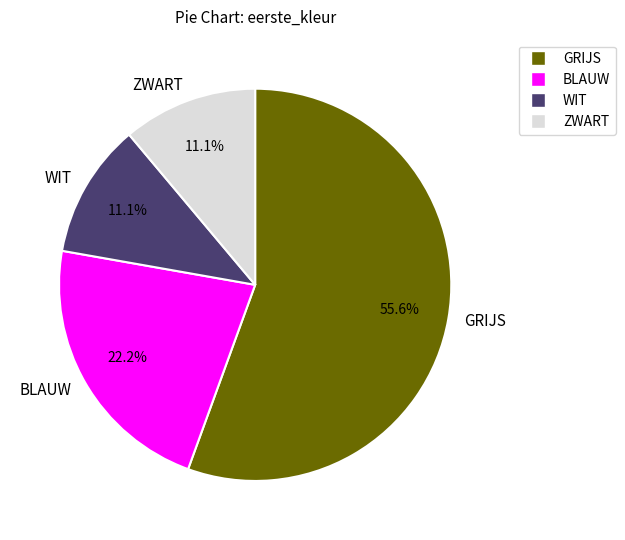

Between GRIJS and ZWART, which is larger?

GRIJS